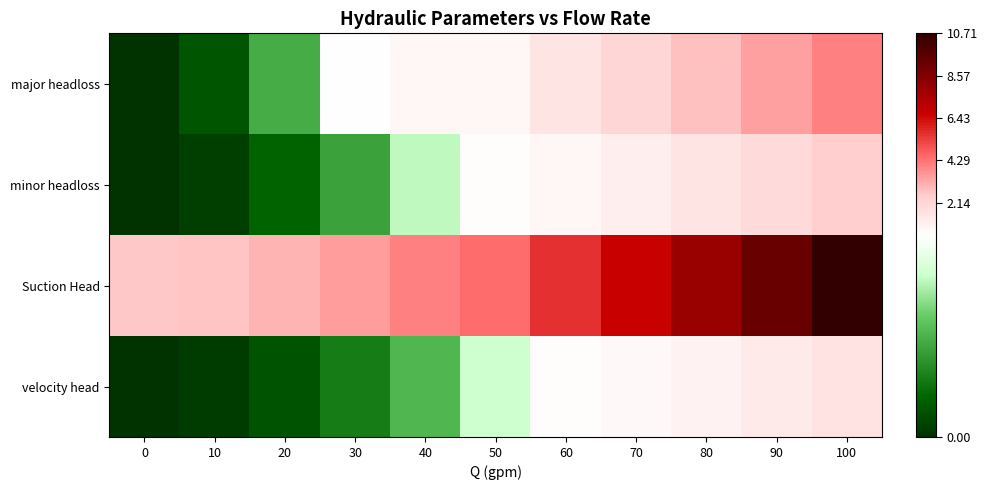

How many series are shown in this chart?

4